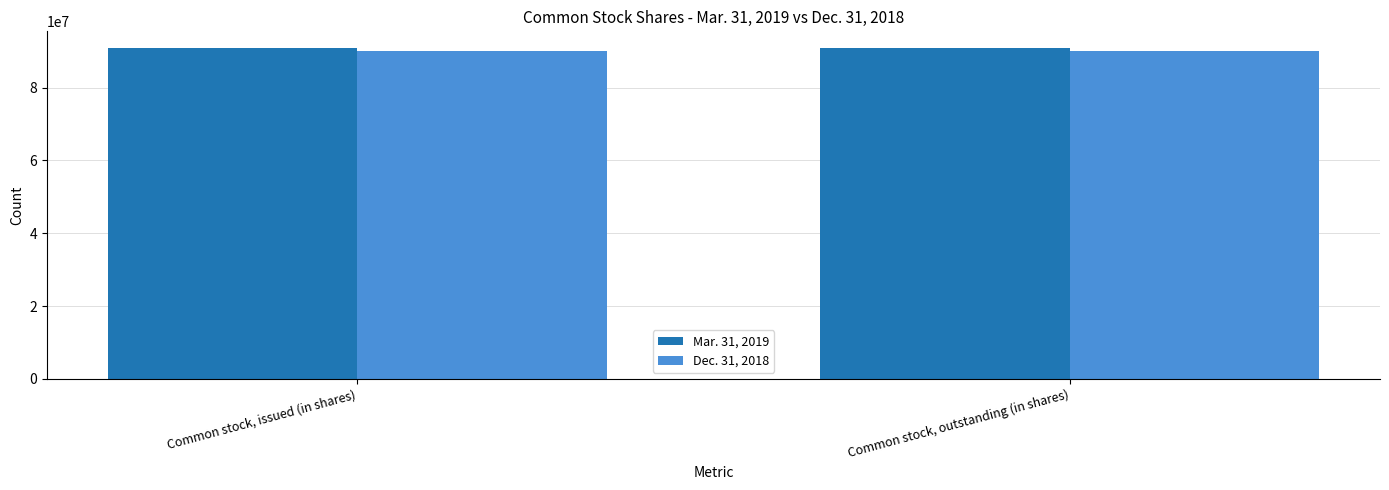

What is the sum of all Dec. 31, 2018 values?

180302682